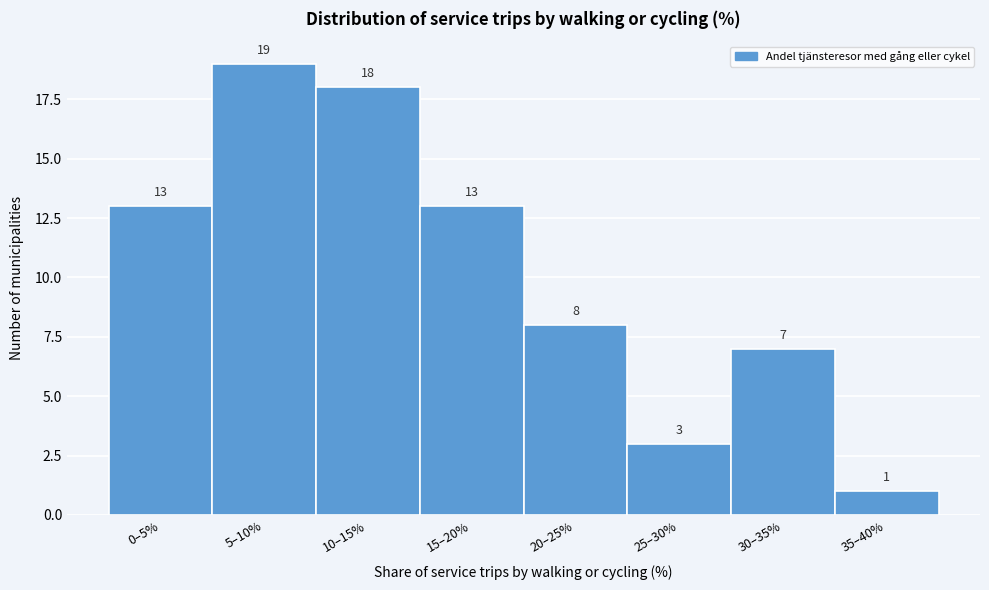

Reading left to right, list all the values displayed in this chart.

0–5%=13	5–10%=19	10–15%=18	15–20%=13	20–25%=8	25–30%=3	30–35%=7	35–40%=1